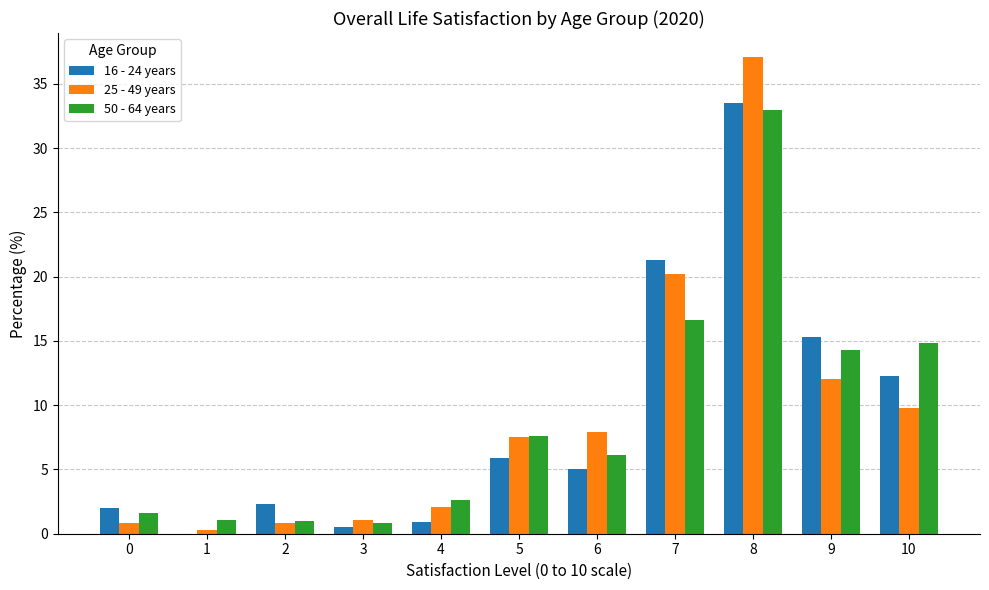

The value of 16 - 24 years at 1 is 0.0. True or false?

True